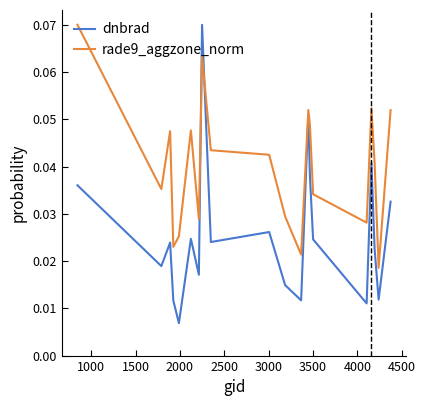

True or false: rade9_aggzone_norm and dnbrad cross at least once.

True